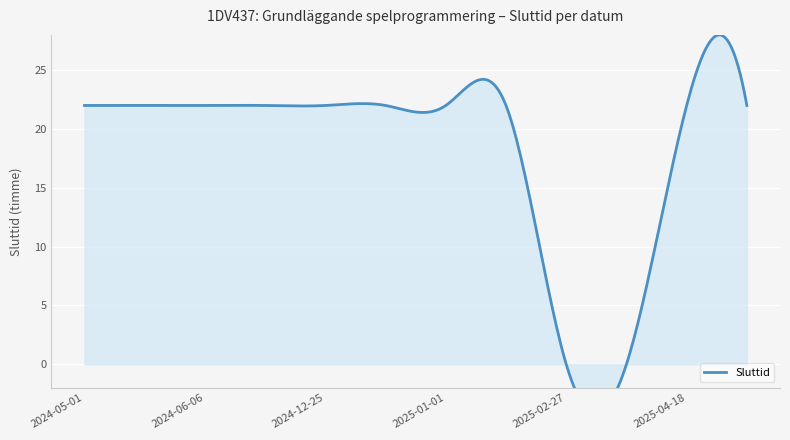

What is the sum of all values?

220